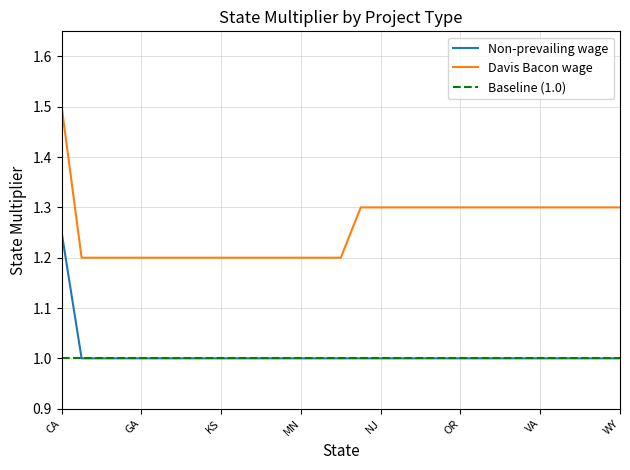

Is the value of Non-prevailing wage at SC greater than the value of Davis Bacon wage at KS?

No